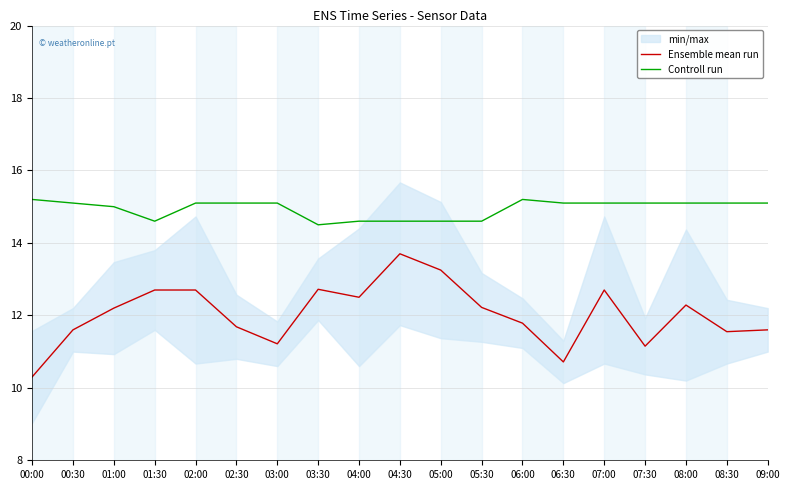

What is the approximate value of Controll run at 05:00?

14.6